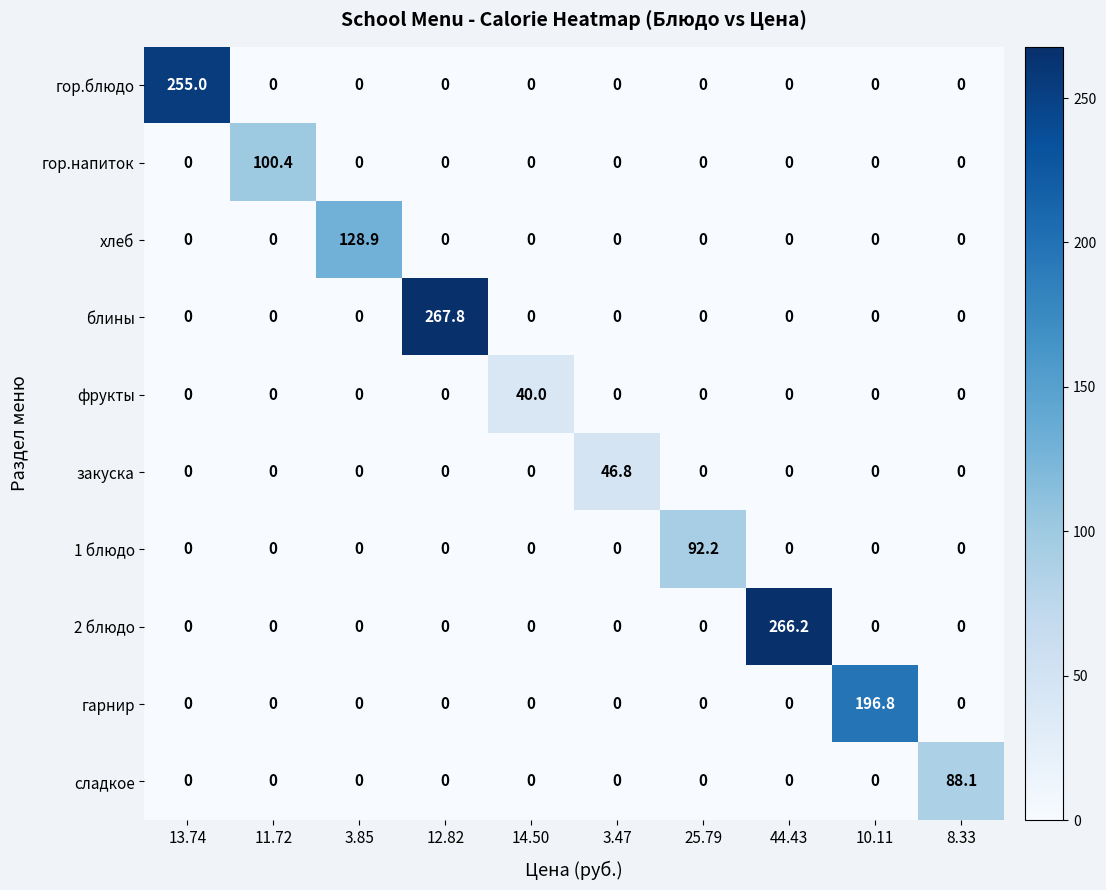

The гор.напиток series shows 0.0 at 13.74. True or false?

True